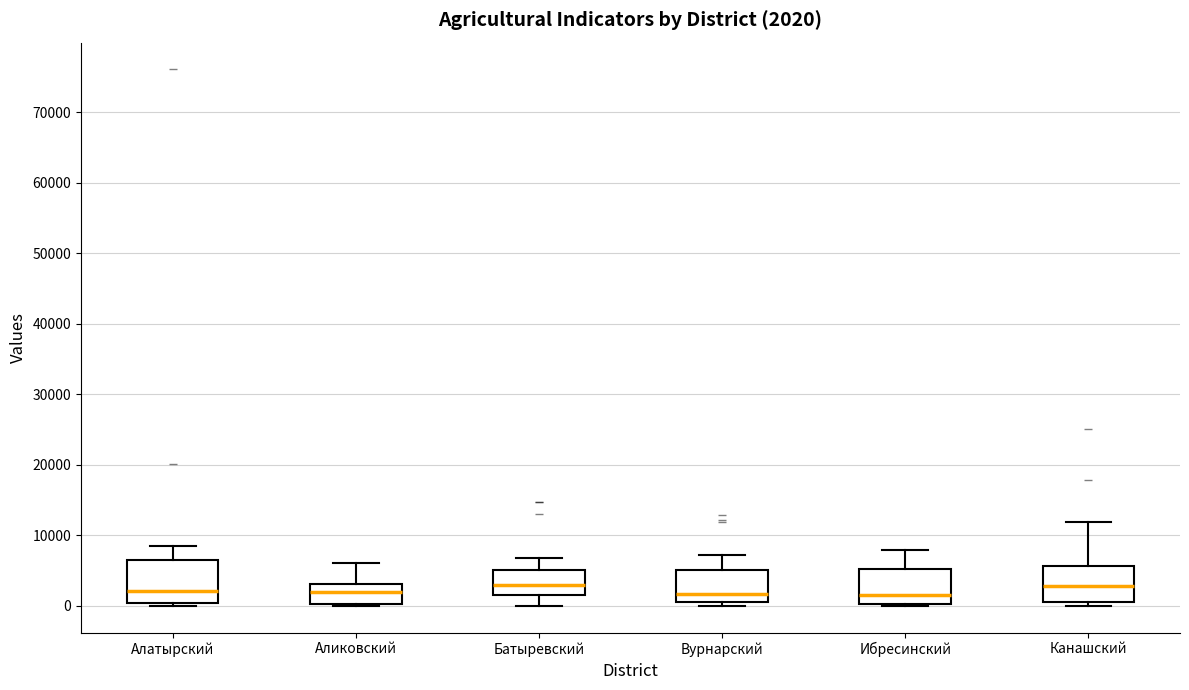

Comparing the boxes themselves (not the whiskers), which one is the tallest?

Алатырский